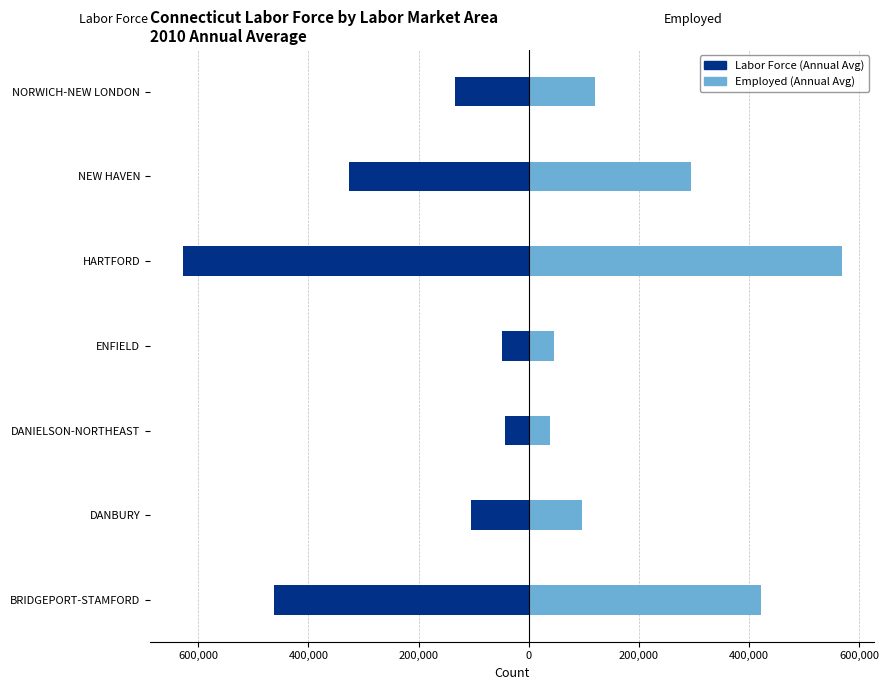

Which has a higher value, NORWICH-NEW LONDON or DANIELSON-NORTHEAST?

DANIELSON-NORTHEAST